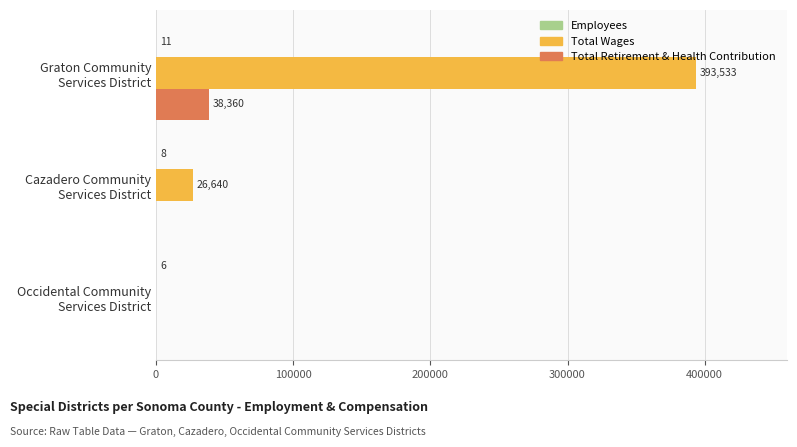

What is the highest value of the Total Wages series?

393533